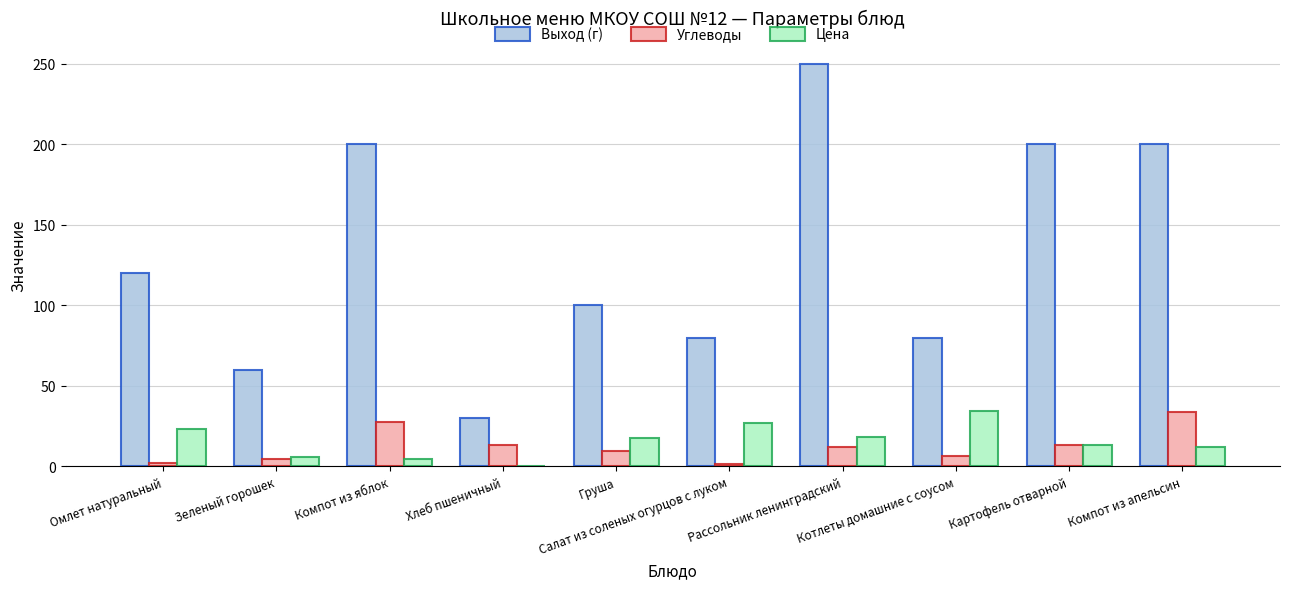

Count the number of categories in the chart.

10